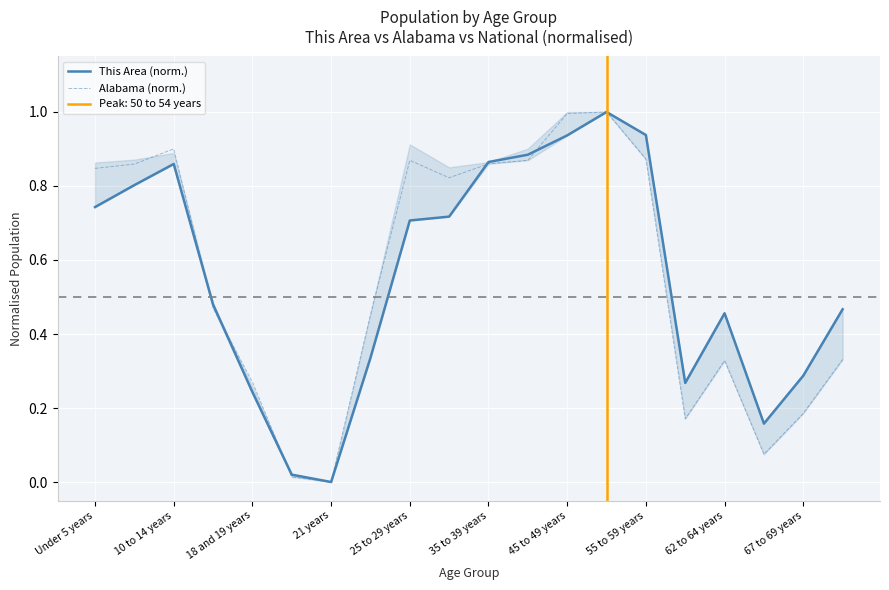

At which label is This Area (norm.) closest to 0?

21 years